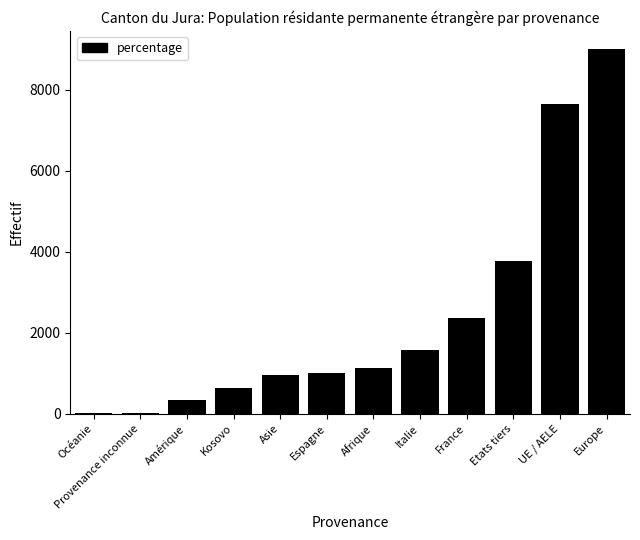

What value does the data have at France?

2375